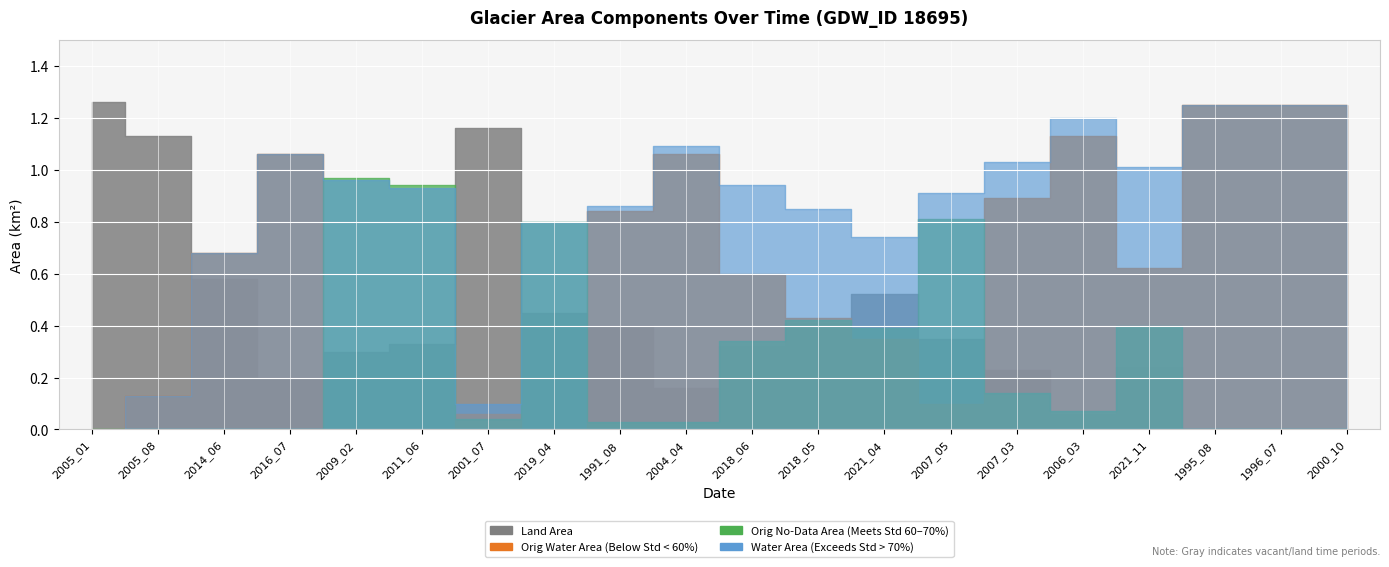

The origWaterArea series shows 0.0 at 2011_06. True or false?

True